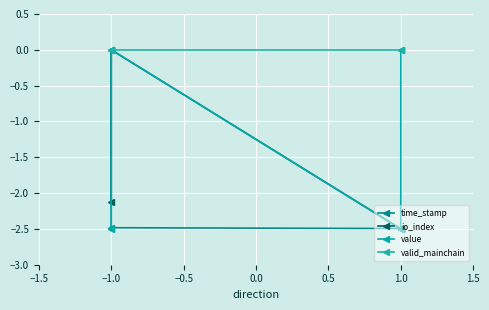

Read the time_stamp value at 1.0.

-2.5